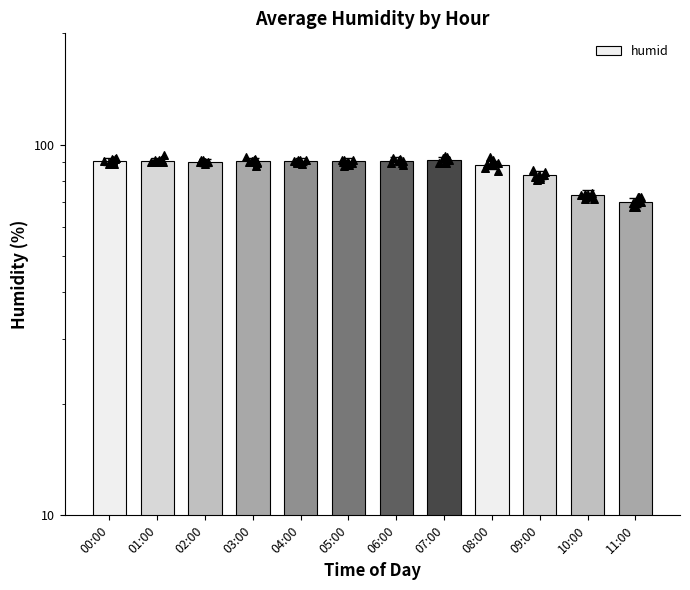

What is the ratio of the value at 08:00 to the value at 00:00?

1.0